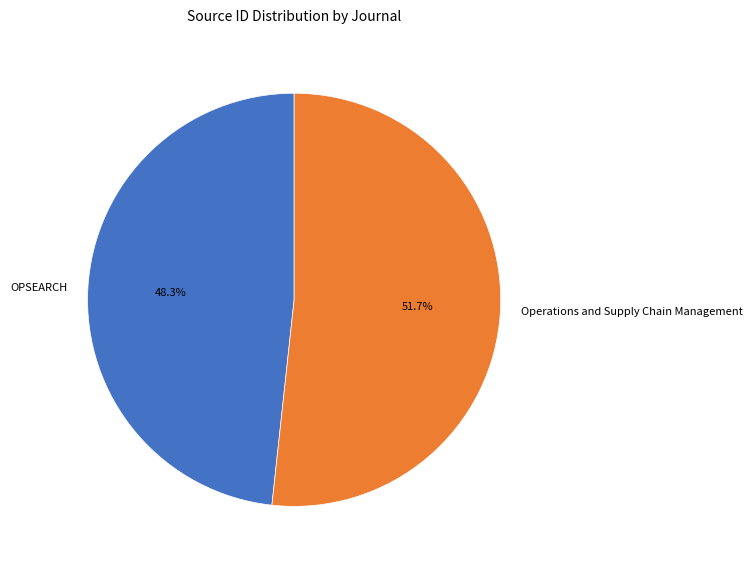

Is it true that OPSEARCH is 48% of the pie?

True